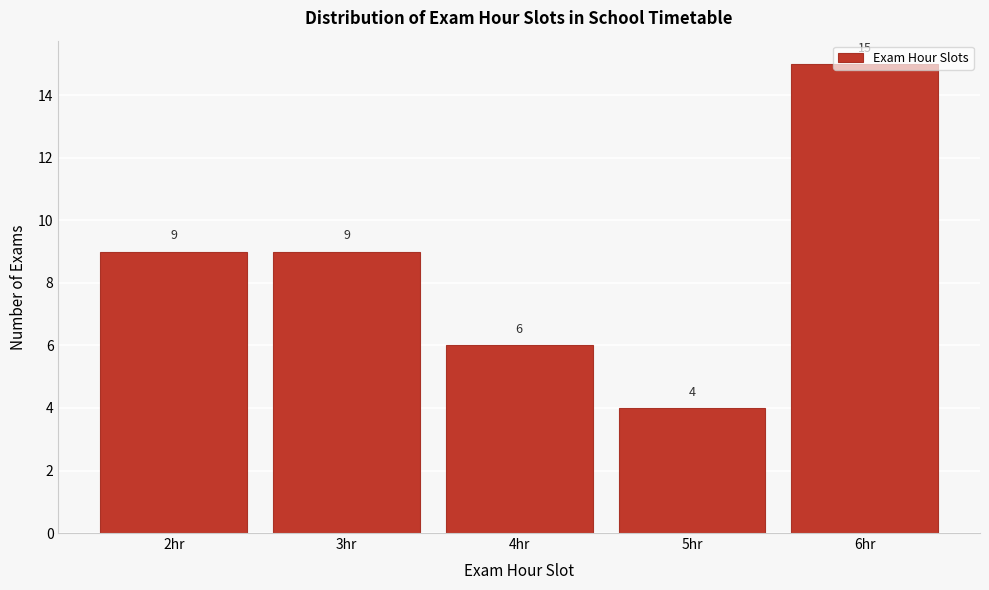

Reading left to right, list every bar in this chart as the range it spans on the x-axis followed by its height.

1.5 to 2.5: 9
2.5 to 3.5: 9
3.5 to 4.5: 6
4.5 to 5.5: 4
5.5 to 6.5: 15